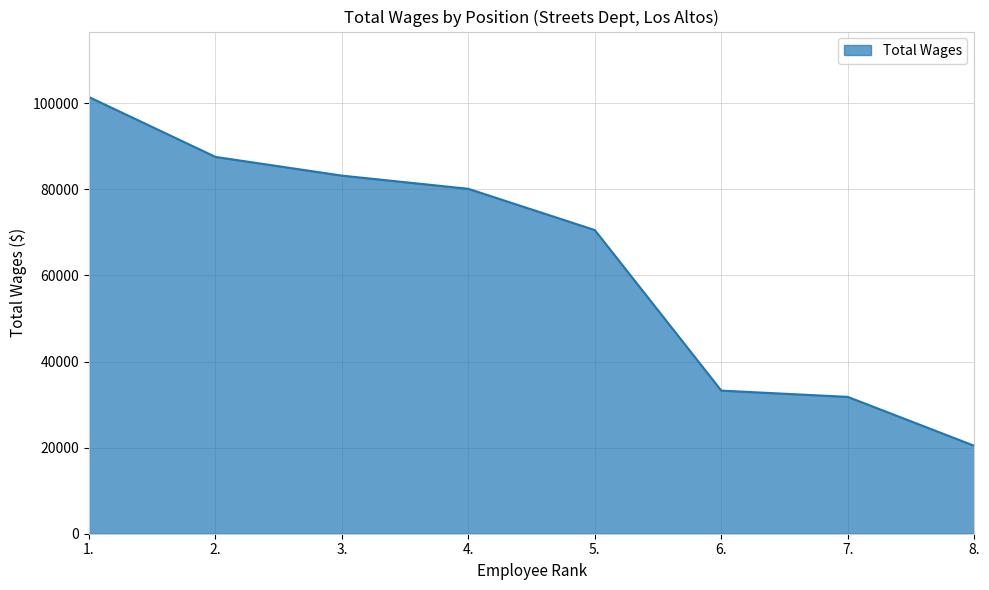

List the labels in order of value, smallest first.

8., 7., 6., 5., 4., 3., 2., 1.